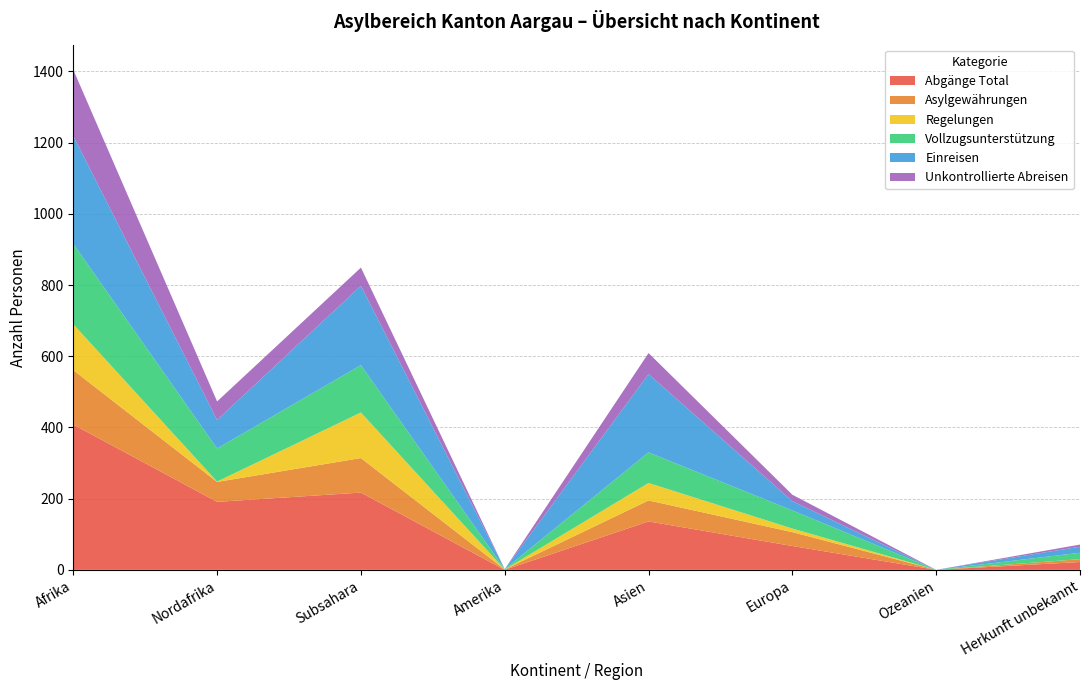

Reading right to left, extract all data points from this chart.

Abgänge Total: 22	0	67	136	0	217	191	408
Asylgewährungen: 8	0	39	59	1	97	56	153
Regelungen: 0	0	10	49	0	128	1	129
Vollzugsunterstützung: 18	0	51	86	1	133	93	226
Einreisen: 17	0	26	220	0	223	80	303
Unkontrollierte Abreisen: 6	0	18	59	0	51	52	186